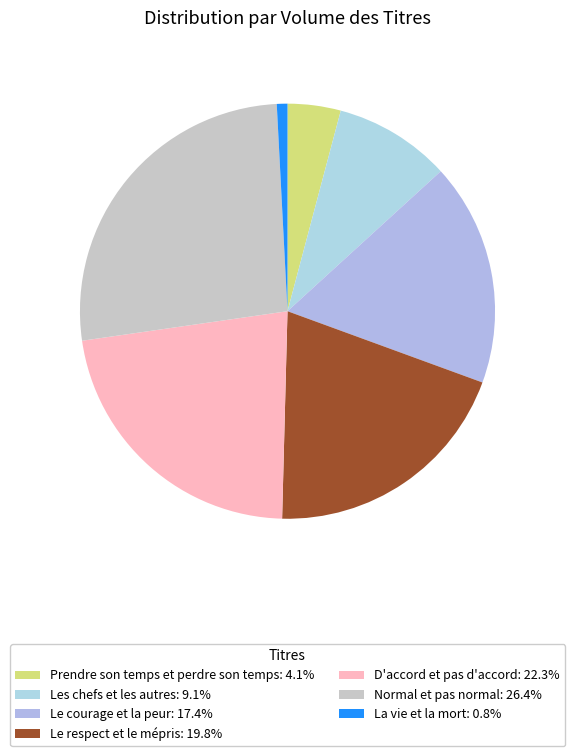

How many slices are in this pie chart?

7